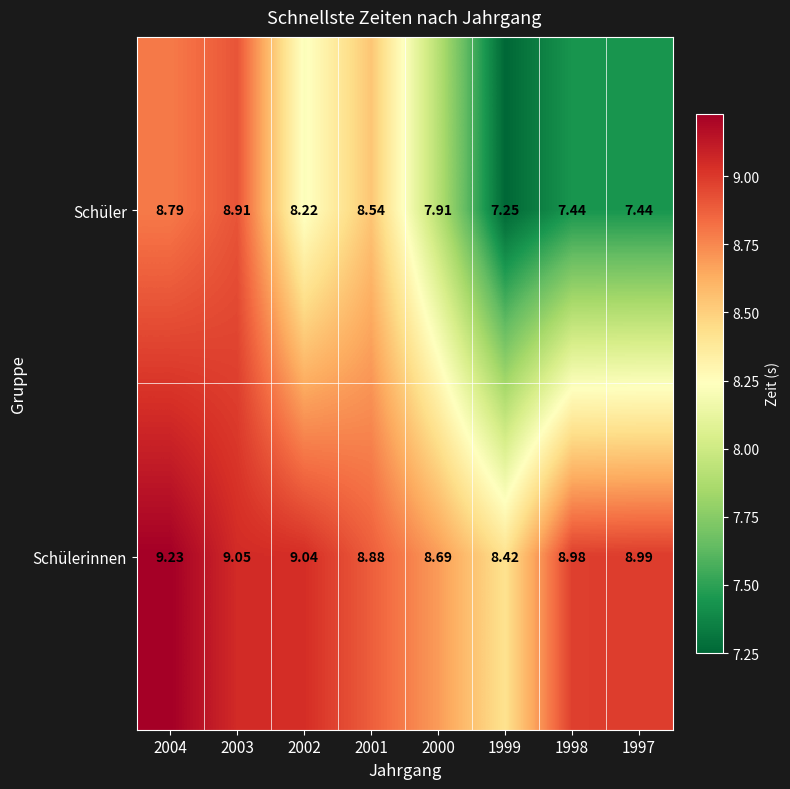

Is the value of Schüler at 1998 greater than the value of Schülerinnen at 2001?

No